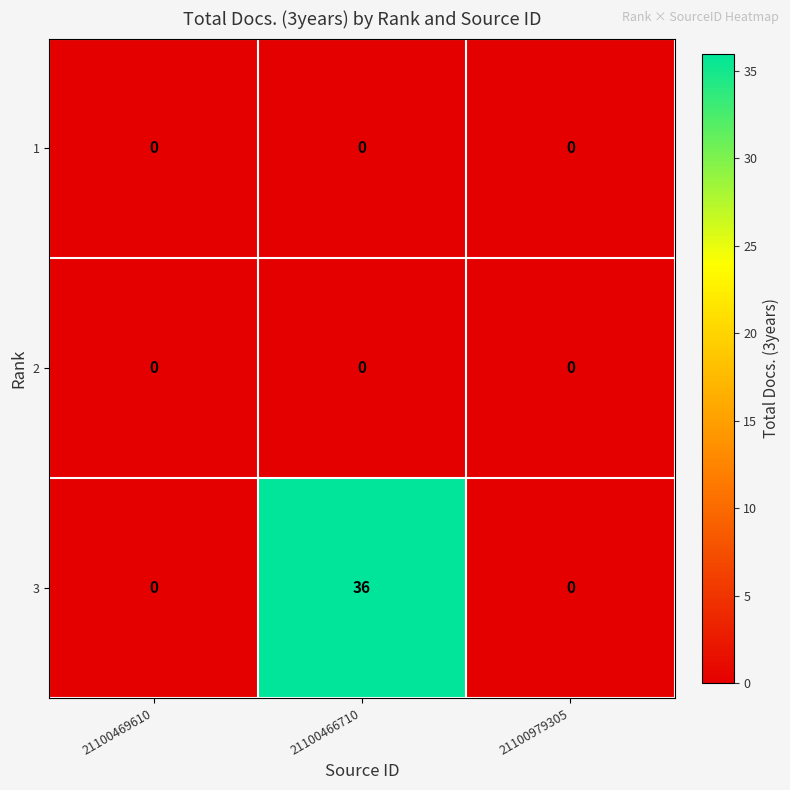

The 3 series shows 14 at 21100466710. True or false?

False